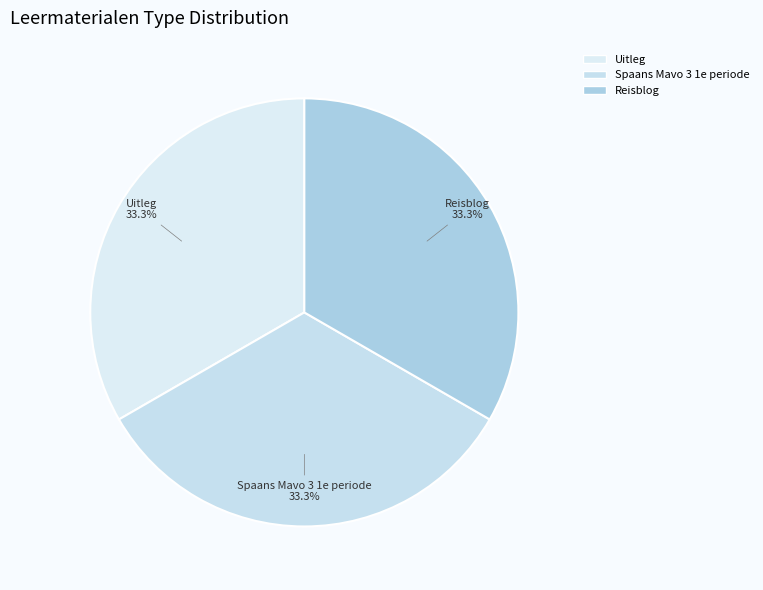

What is the ratio of the value at Uitleg to the value at Reisblog?

1.0